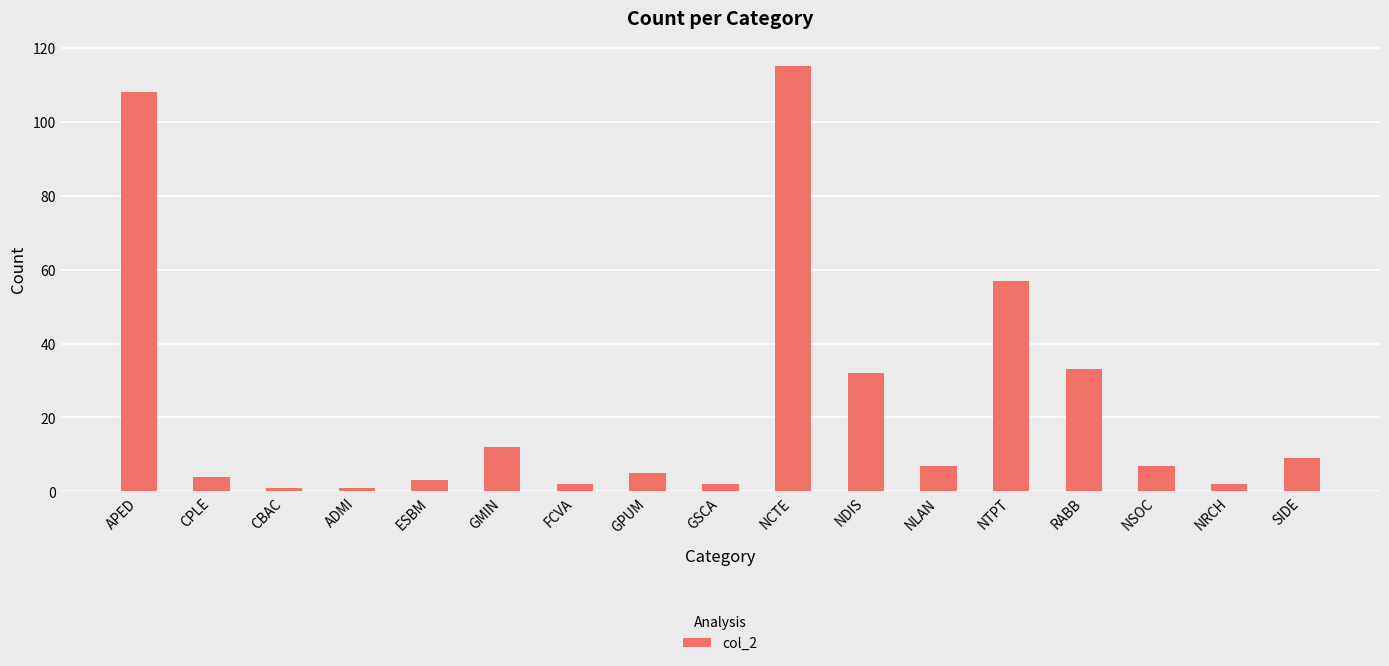

What is the change in value from CPLE to NTPT?

+53